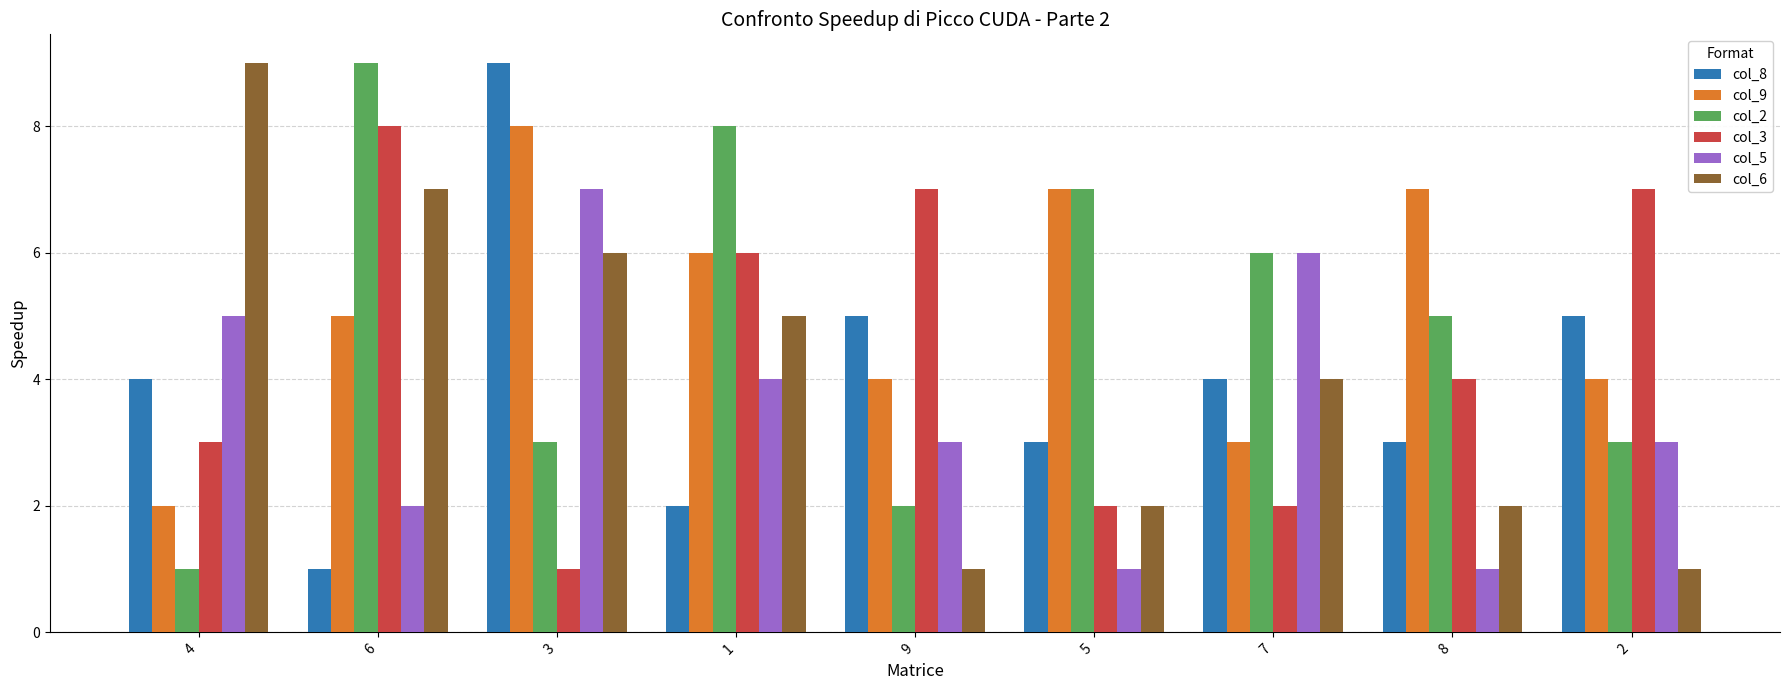

What is the difference between the second highest and minimum values in the col_8 series?

4